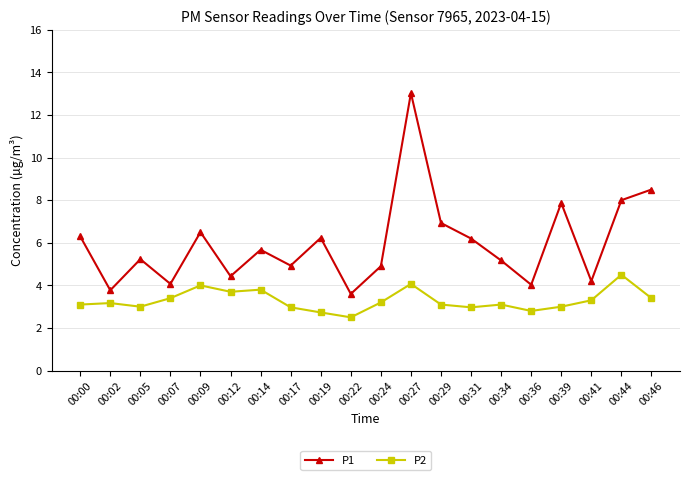

What is the minimum value shown in the chart?

2.5